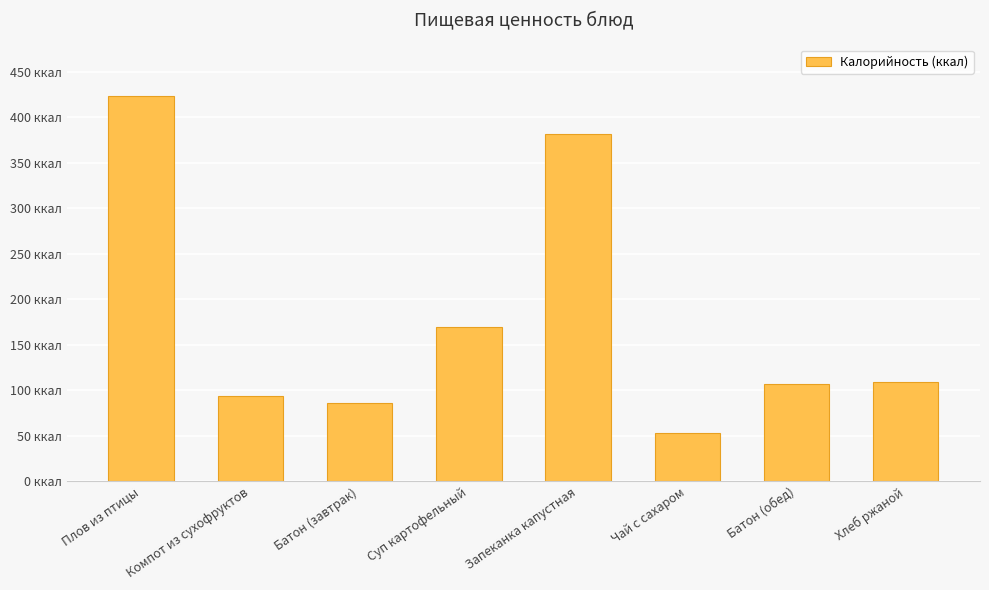

List the labels in order of value, smallest first.

Чай с сахаром, Батон (завтрак), Компот из сухофруктов, Батон (обед), Хлеб ржаной, Суп картофельный, Запеканка капустная, Плов из птицы